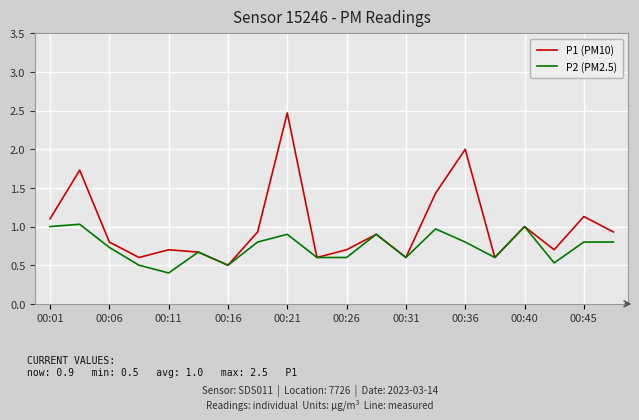

Reading left to right, list all the values displayed in this chart.

P1 (PM10): 1.1	1.7	0.8	0.6	0.7	0.7	0.5	0.9	2.5	0.6	0.7	0.9	0.6	1.4	2.0	0.6	1.0	0.7	1.1	0.9
P2 (PM2.5): 1.0	1.0	0.7	0.5	0.4	0.7	0.5	0.8	0.9	0.6	0.6	0.9	0.6	1.0	0.8	0.6	1.0	0.5	0.8	0.8